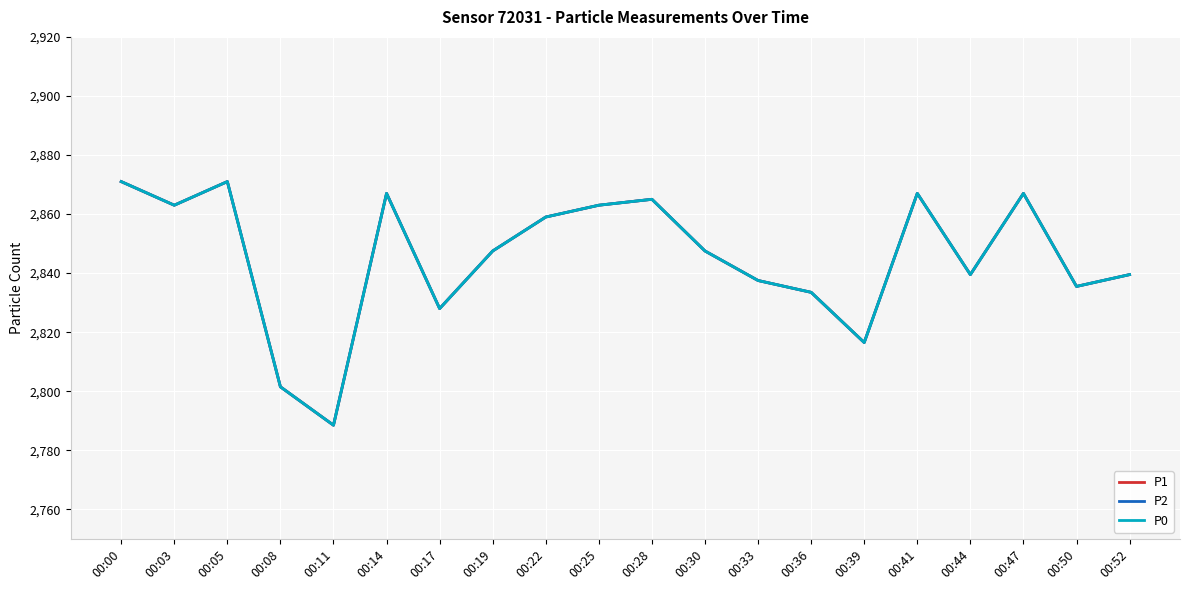

The P1 series shows 1953.5 at 00:05. True or false?

False